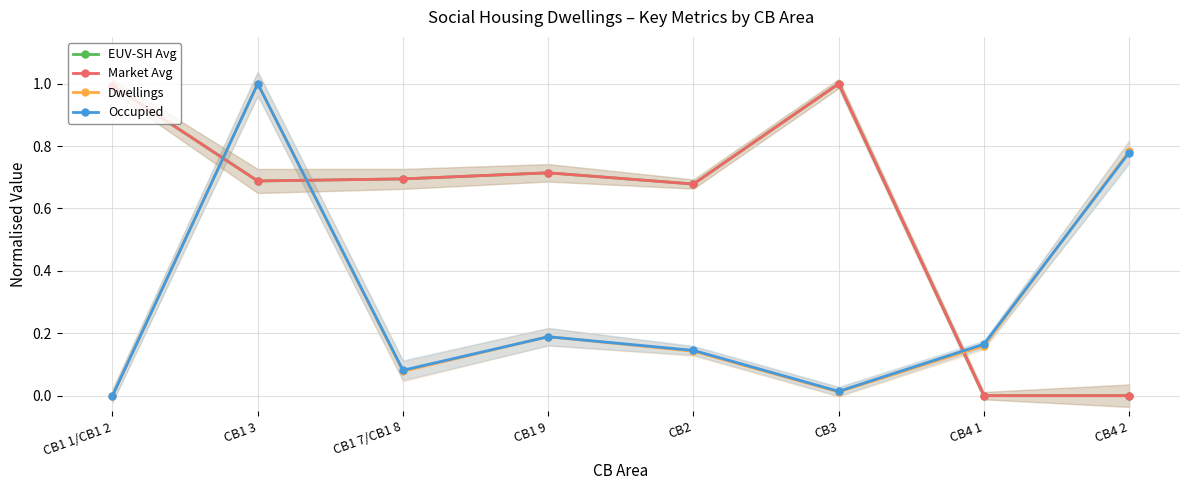

The Occupied series shows 0.1 at CB2. True or false?

True